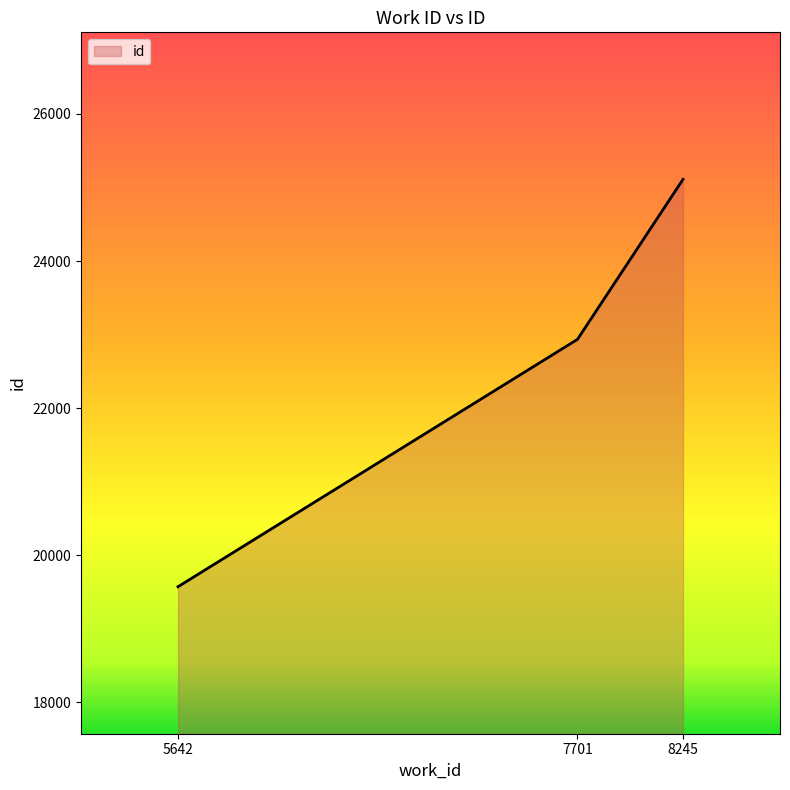

Reading left to right, list all the values displayed in this chart.

19569	22934	25111